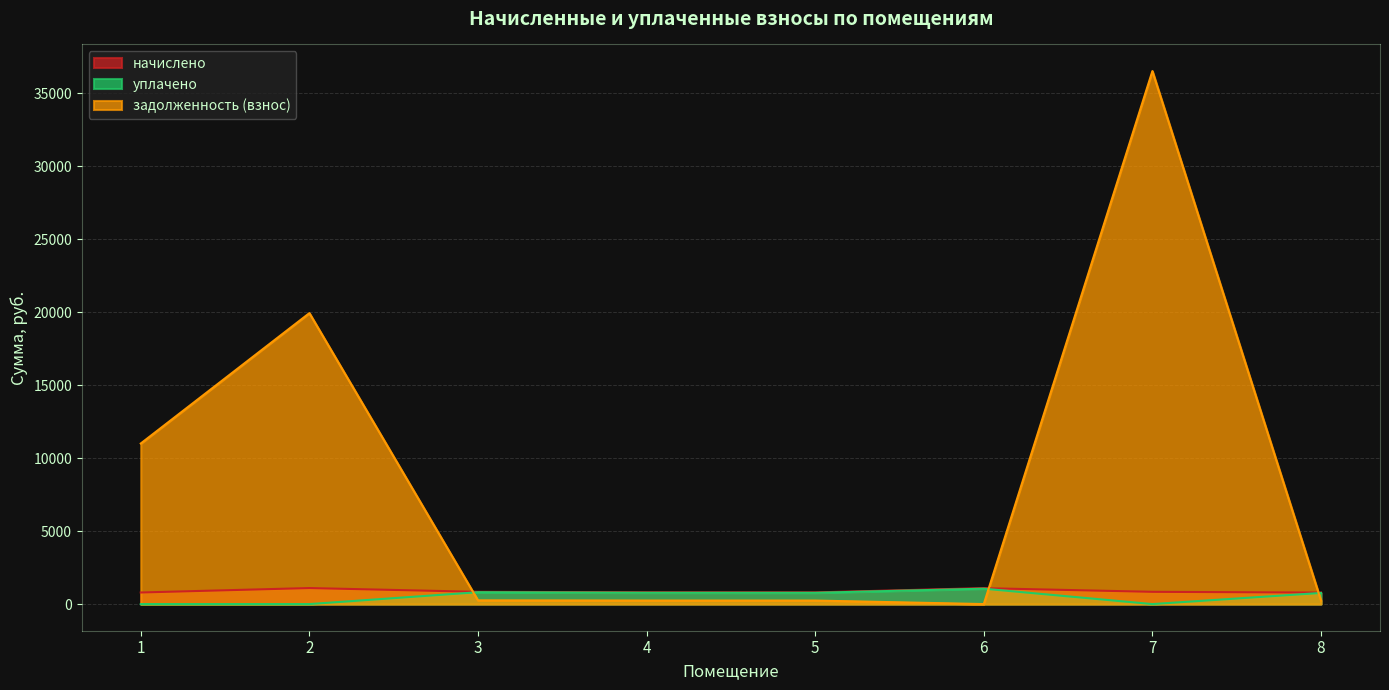

Where is уплачено nearest to the value 527?

8